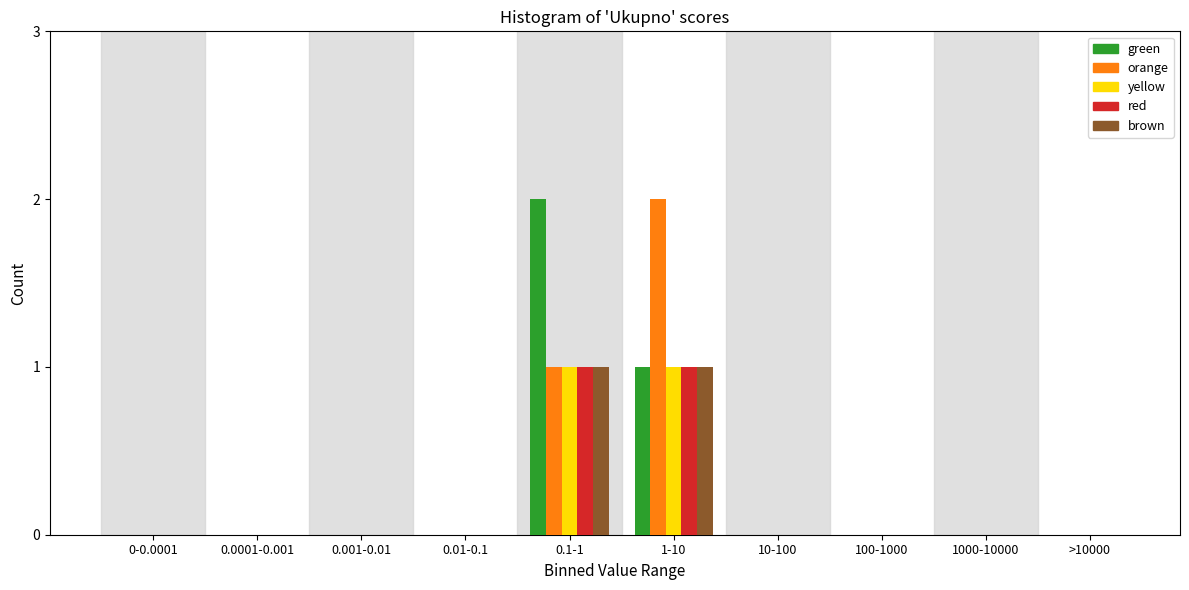

Is it true that green equals 1 at 0.01-0.1?

False